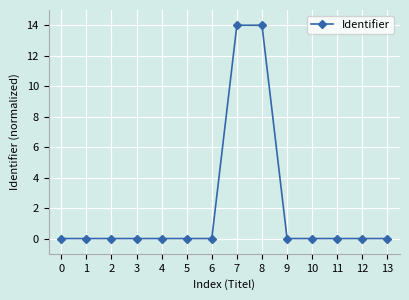

Reading left to right, transcribe all the data shown in this chart.

0	0	0	0	0	0	0	14	14	0	0	0	0	0